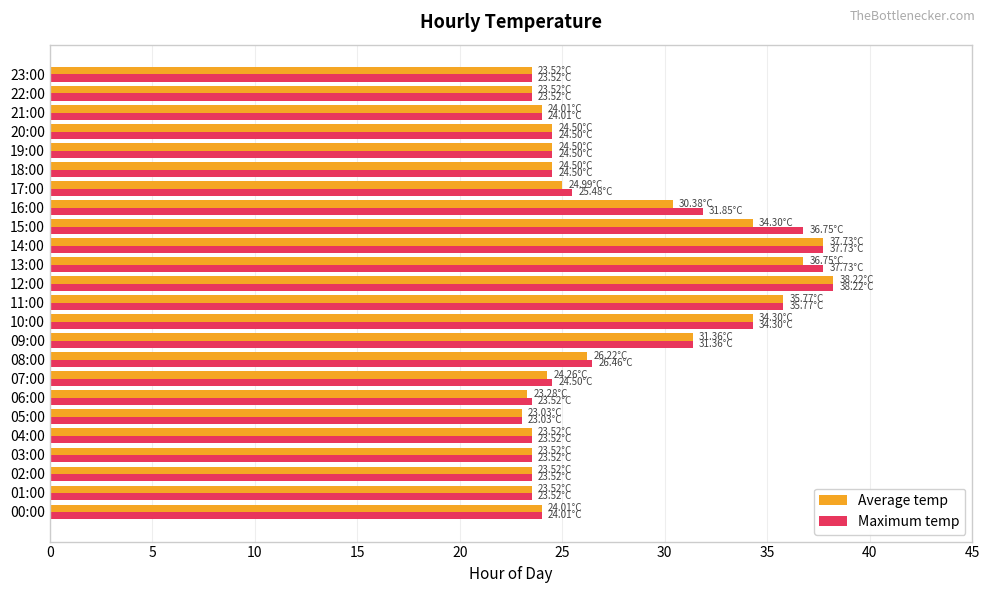

What is the total value across all series at 13:00?

74.5